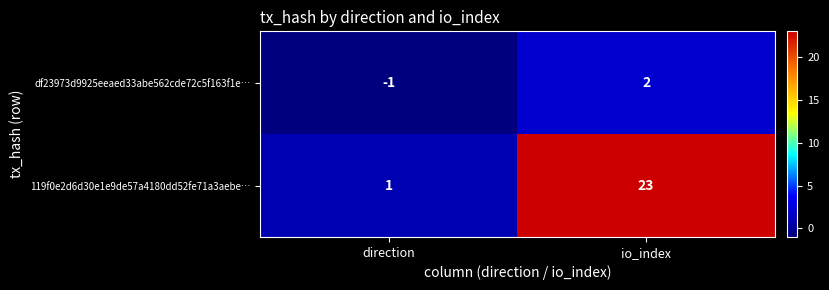

Which series has the widest spread of values?

119f0e2d6d30e1e9de57a4180dd52fe71a3aebe…